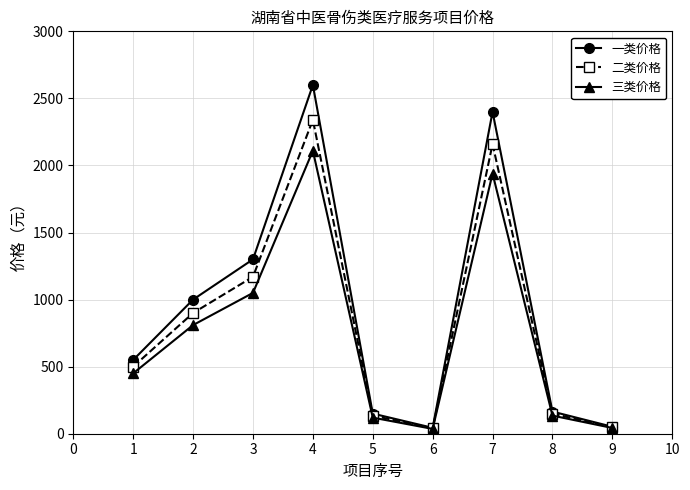

What is the difference between the 二类价格 values at 6 and 3?

1130